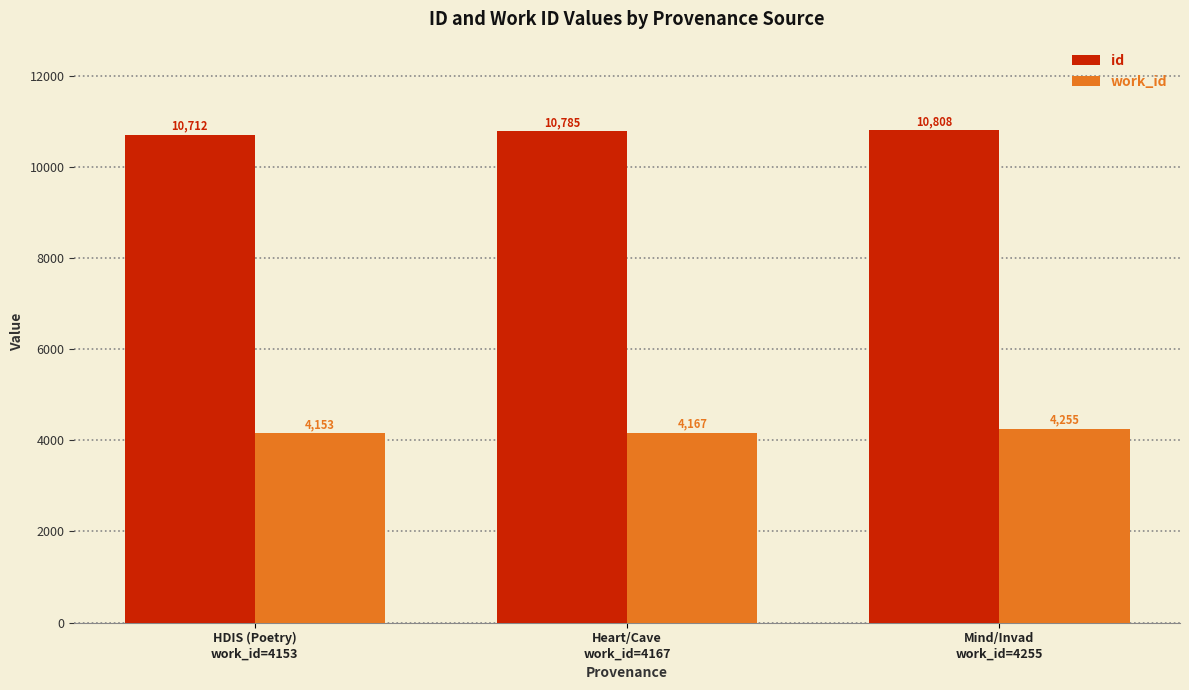

Rank the categories by work_id value from highest to lowest.

Mind/Invad
work_id=4255, Heart/Cave
work_id=4167, HDIS (Poetry)
work_id=4153